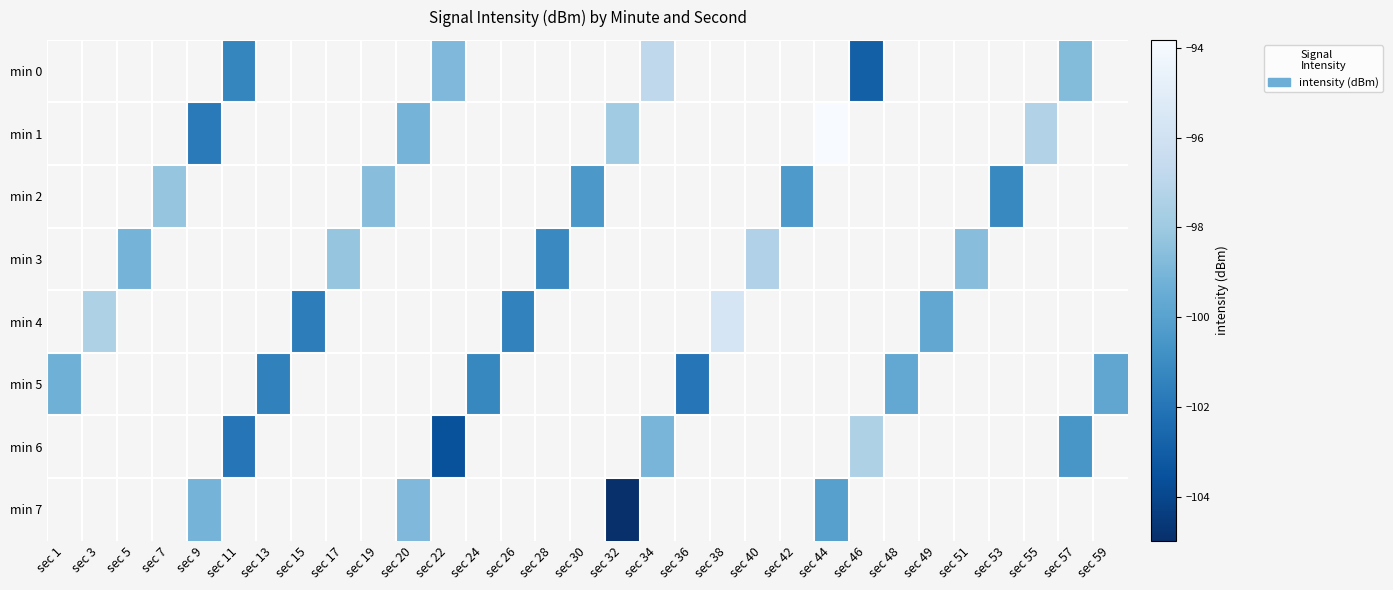

What is the greatest value displayed?

-93.8